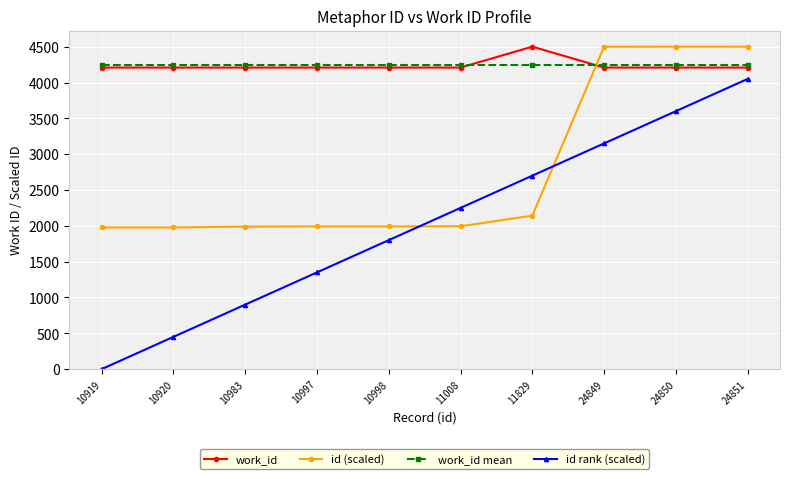

How many values in the id rank (scaled) series exceed 2250?

5